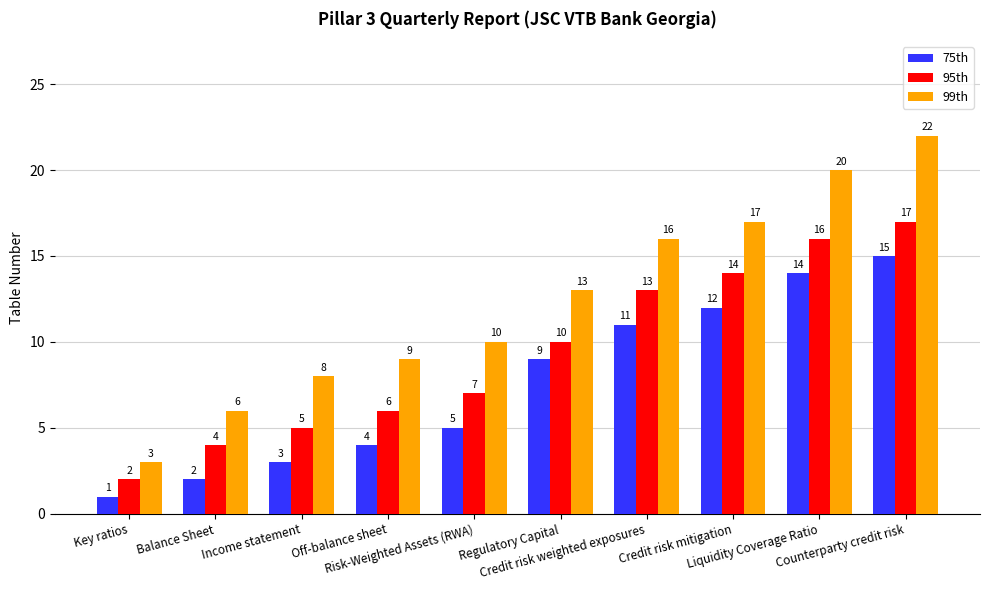

Are the bars grouped side by side (vs. stacked)?

Yes